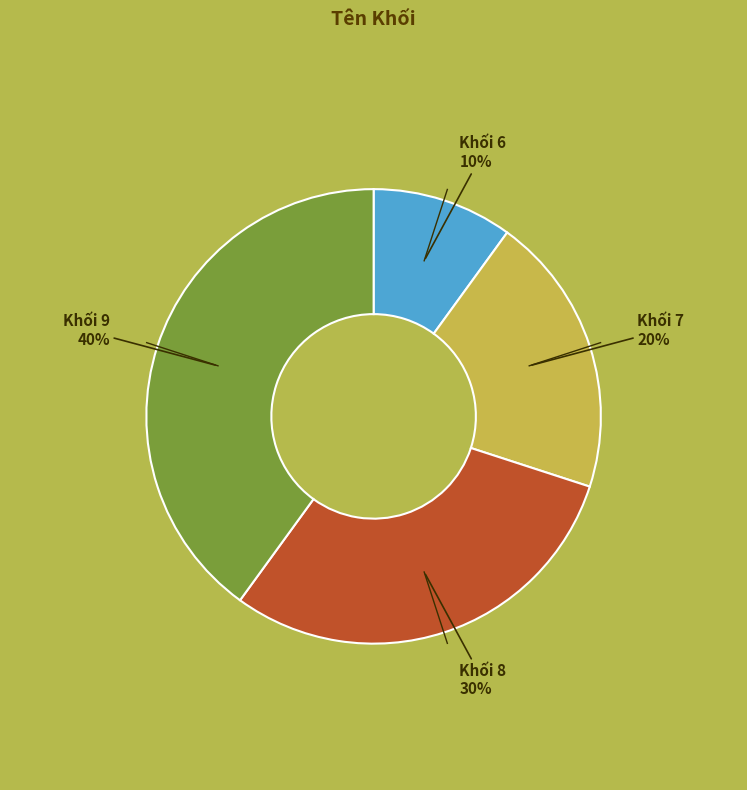

Count the number of slices in the pie.

4